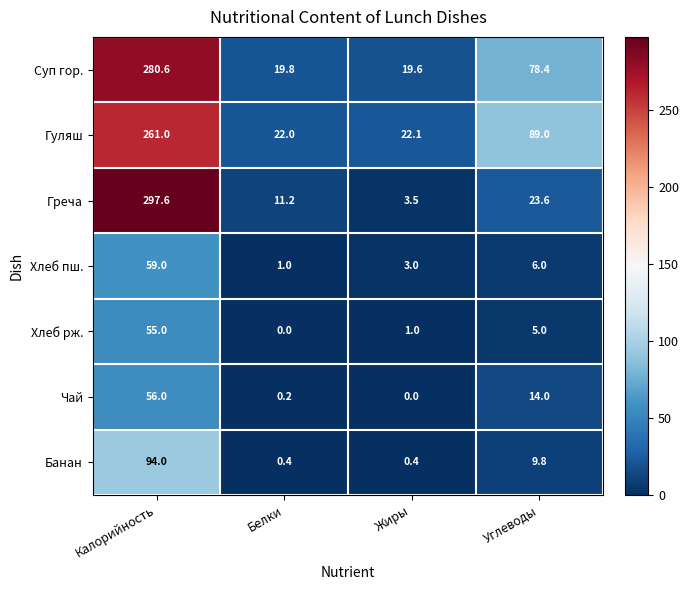

What is the maximum value for Хлеб пш.?

59.0